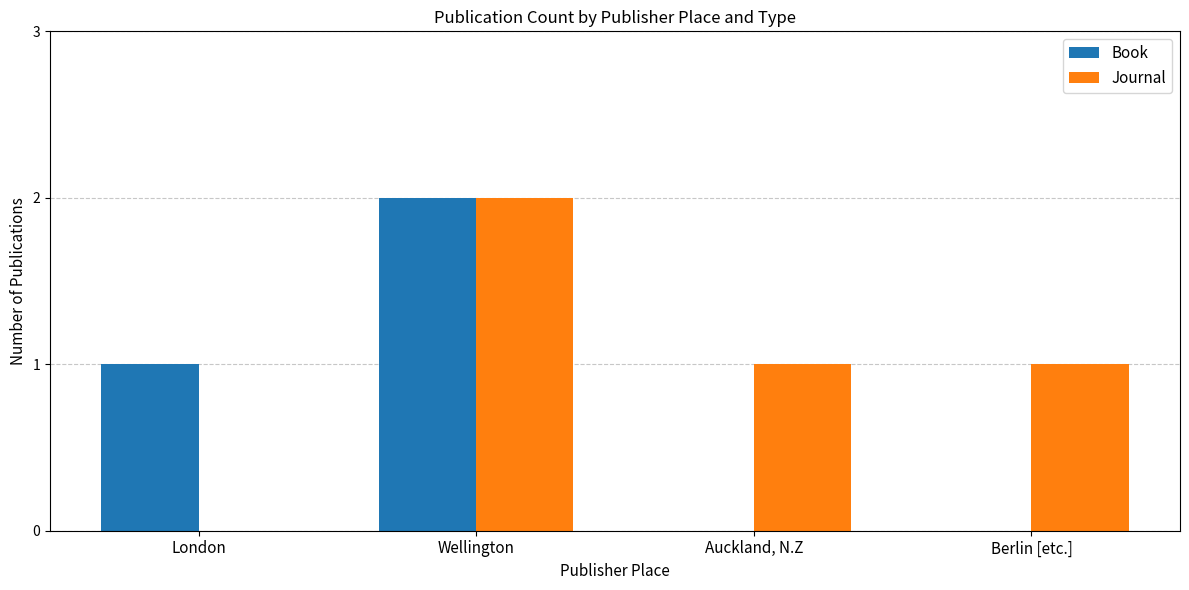

The Journal series shows 2 at Wellington. True or false?

True